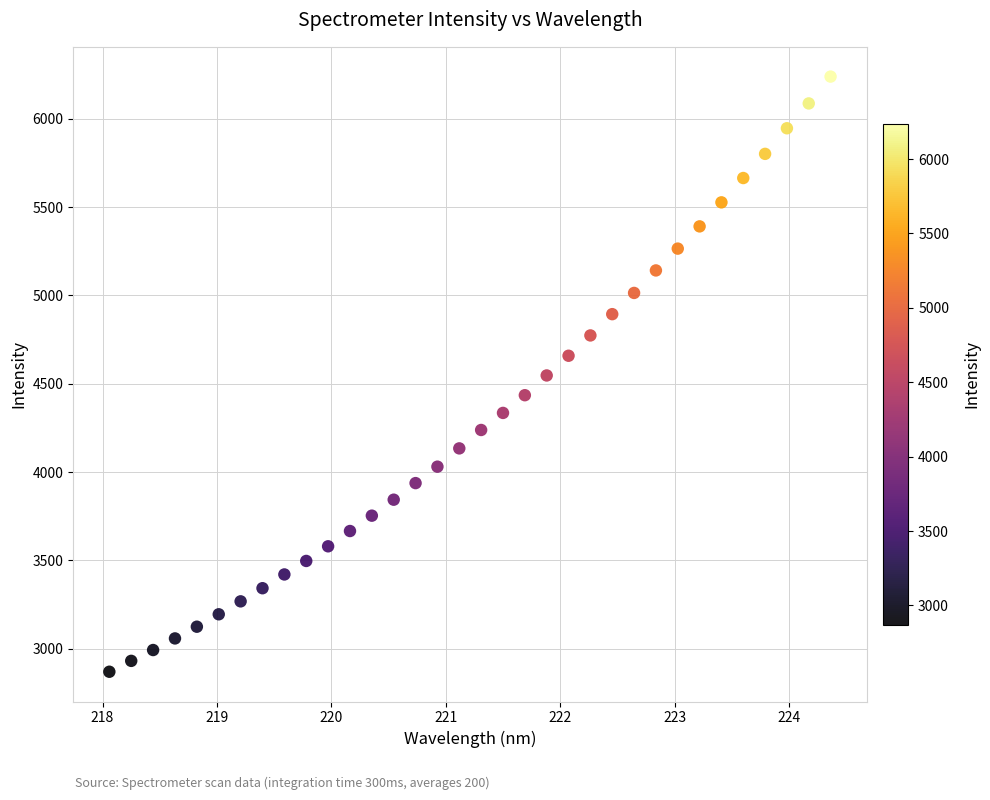

What is the range of X values (max minus min)?

6.3